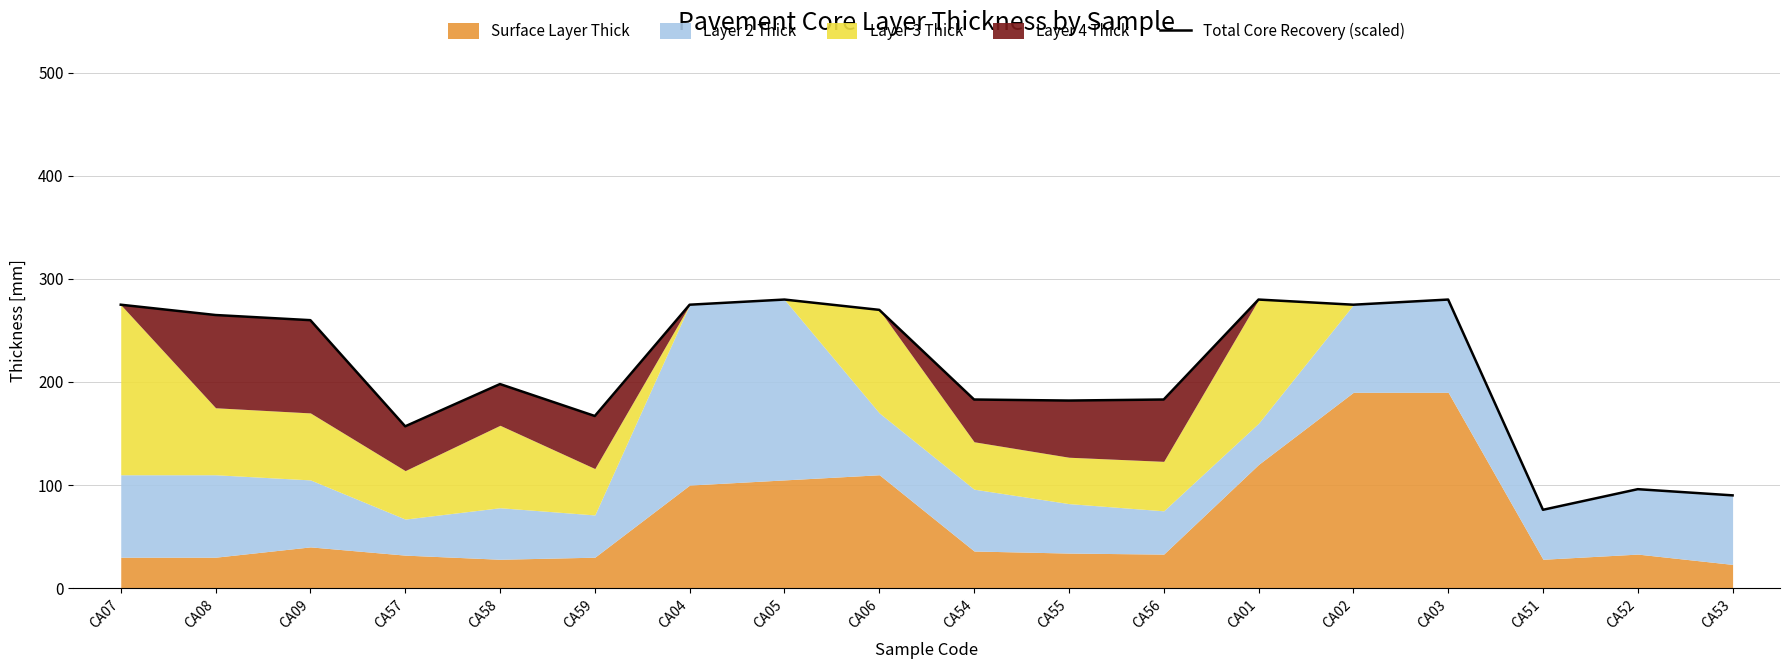

What is the label of the 16th point from the right?

CA09